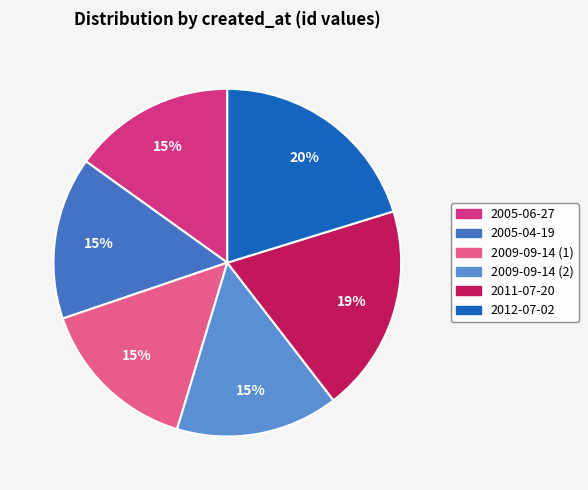

Is it true that 2011-07-20 is 11% of the pie?

False